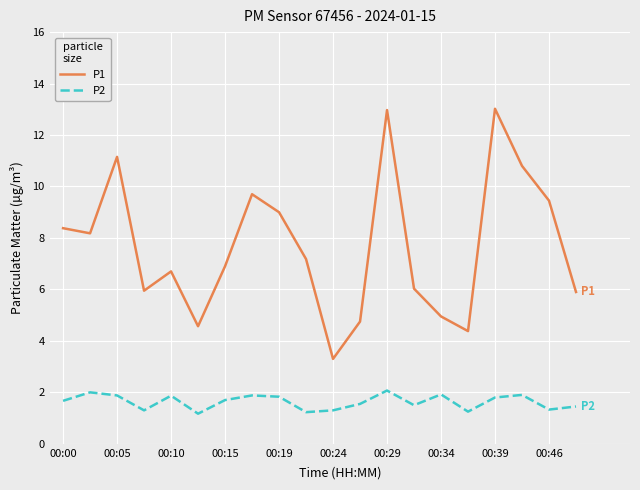

What are all the series names shown in the legend?

P1, P2